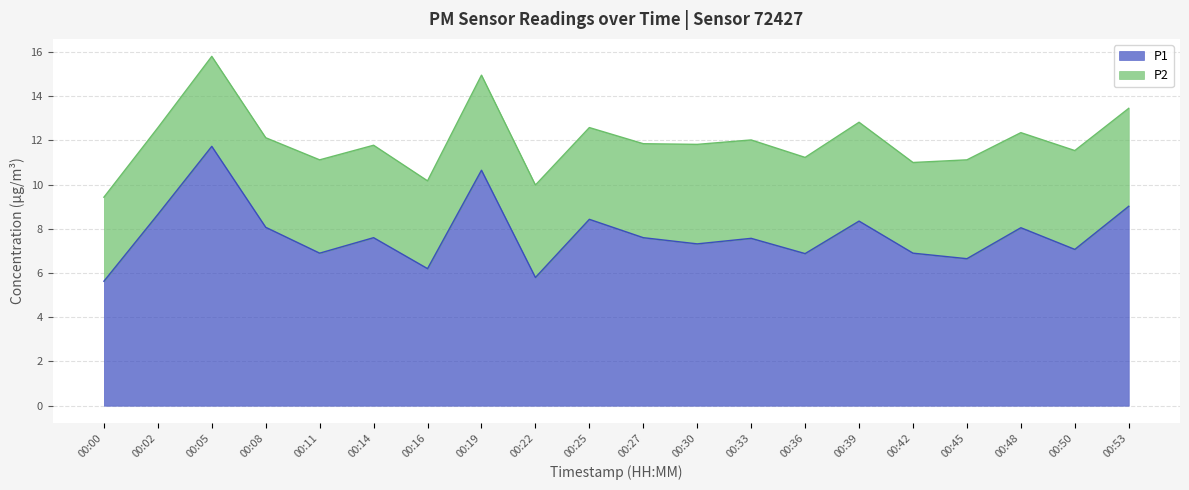

Reading left to right, list all the values displayed in this chart.

5.6	8.7	11.7	8.1	6.9	7.6	6.2	10.7	5.8	8.4	7.6	7.3	7.6	6.9	8.3	6.9	6.7	8.1	7.1	9.0